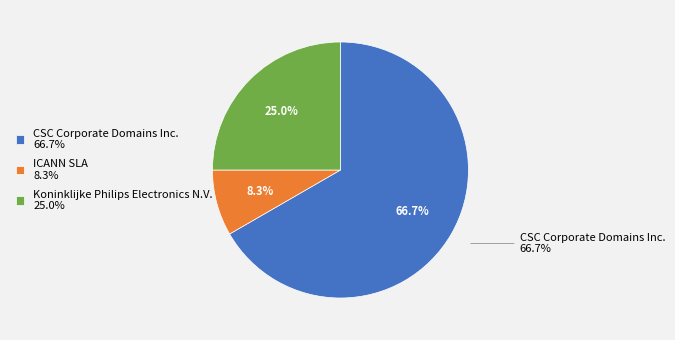

Combined, do ICANN SLA and Pre-Delegation Testing Registrar #1 account for over 50%?

No